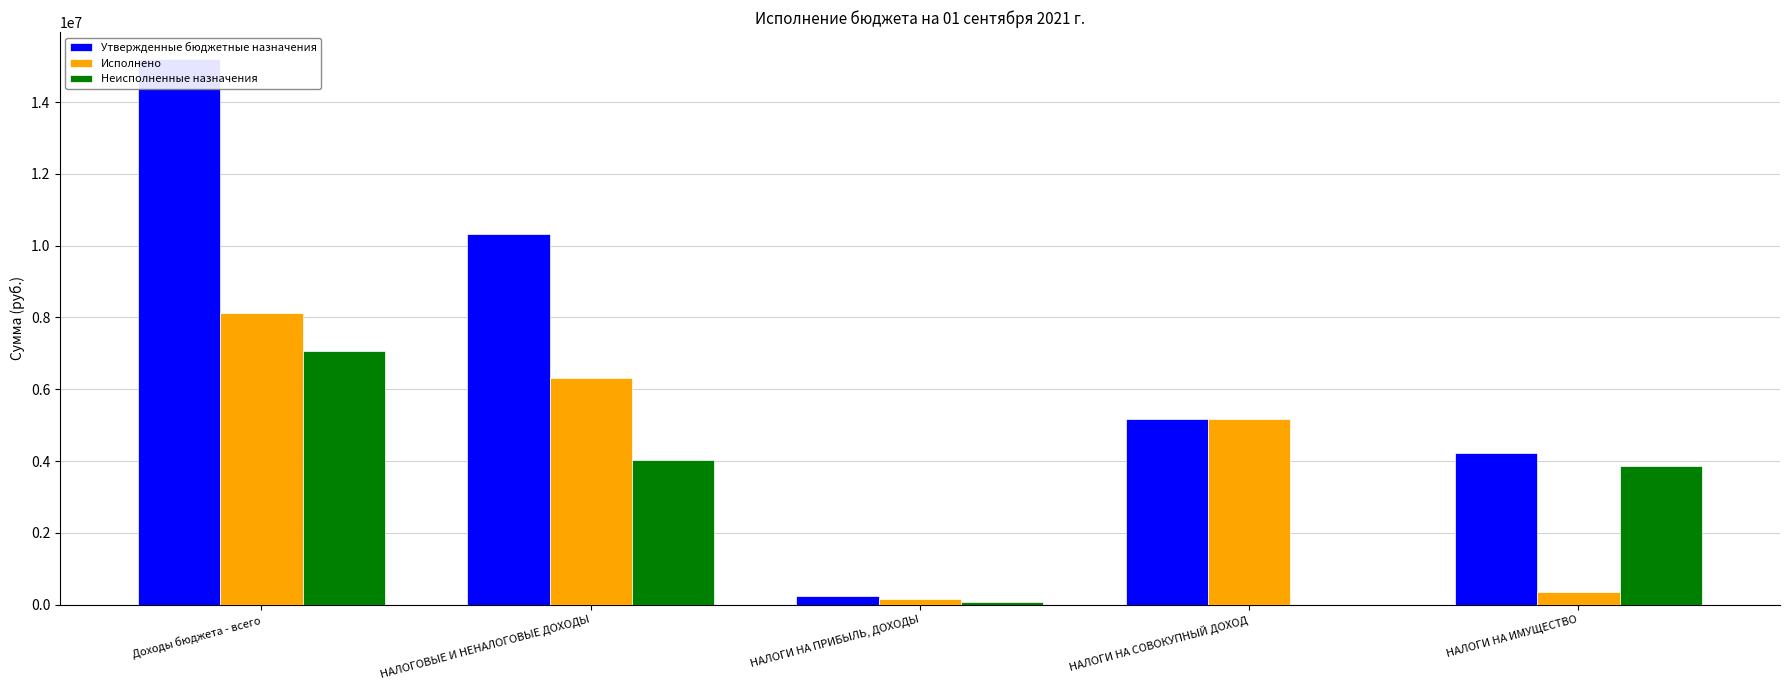

What is the label of the 4th bar from the left?

НАЛОГИ НА СОВОКУПНЫЙ ДОХОД